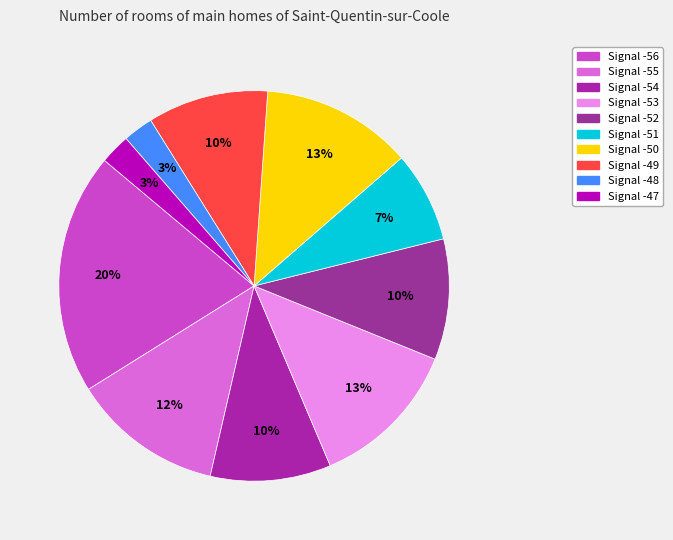

Count the number of slices in the pie.

10